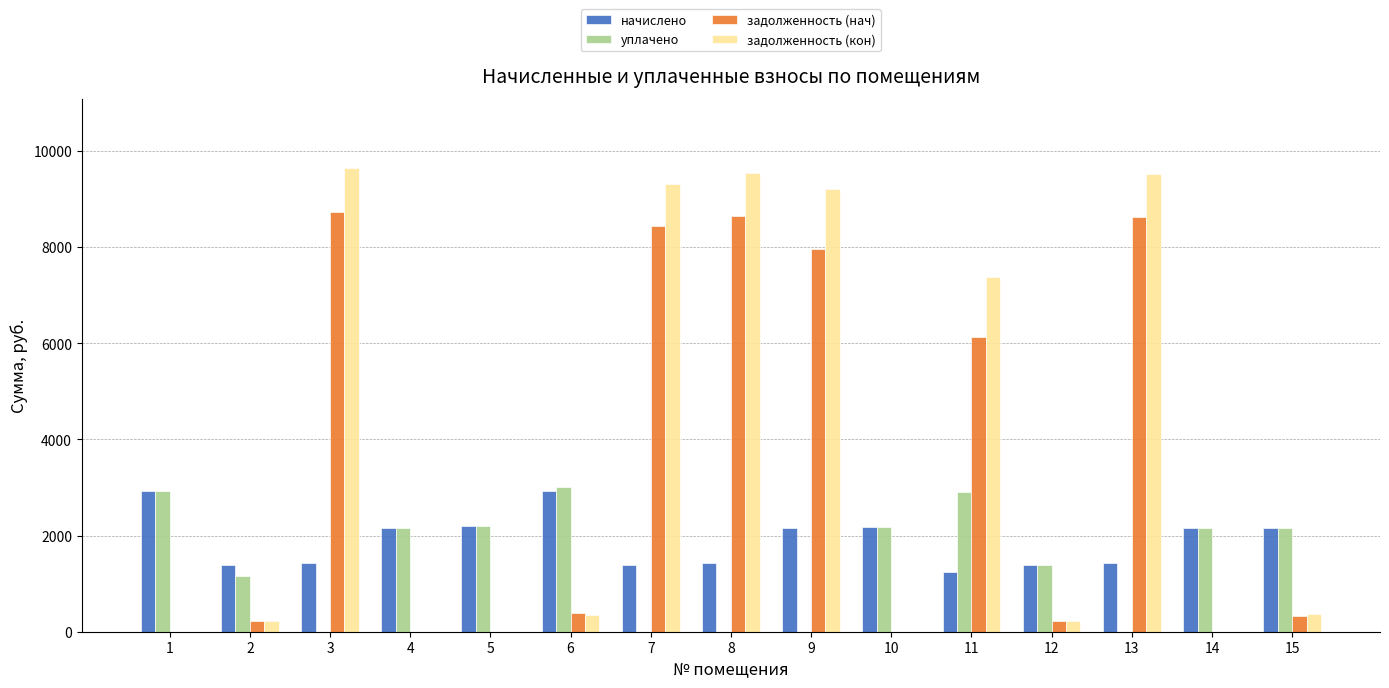

What is the sum of the задолженность (нач) values at 6 and 3?

9110.2